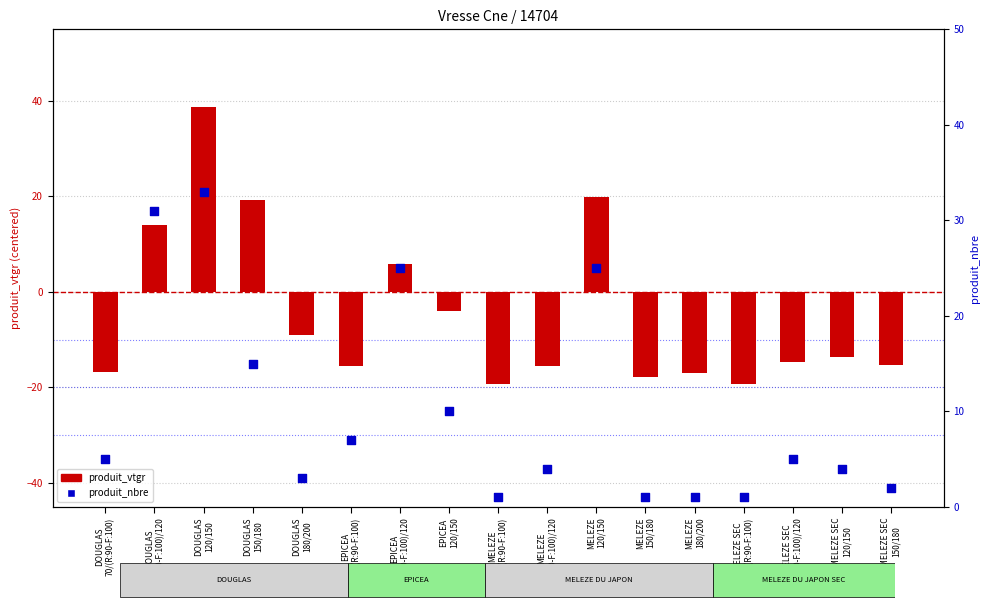

Which series reaches the minimum Y coordinate?

produit_vtgr (centered)